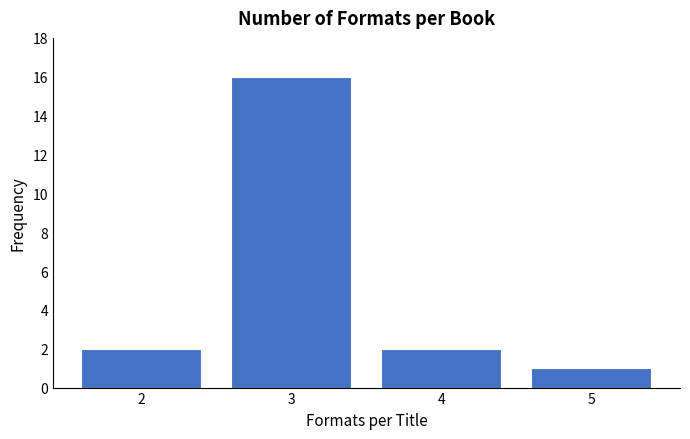

Reading right to left, transcribe all the data shown in this chart.

1	2	16	2